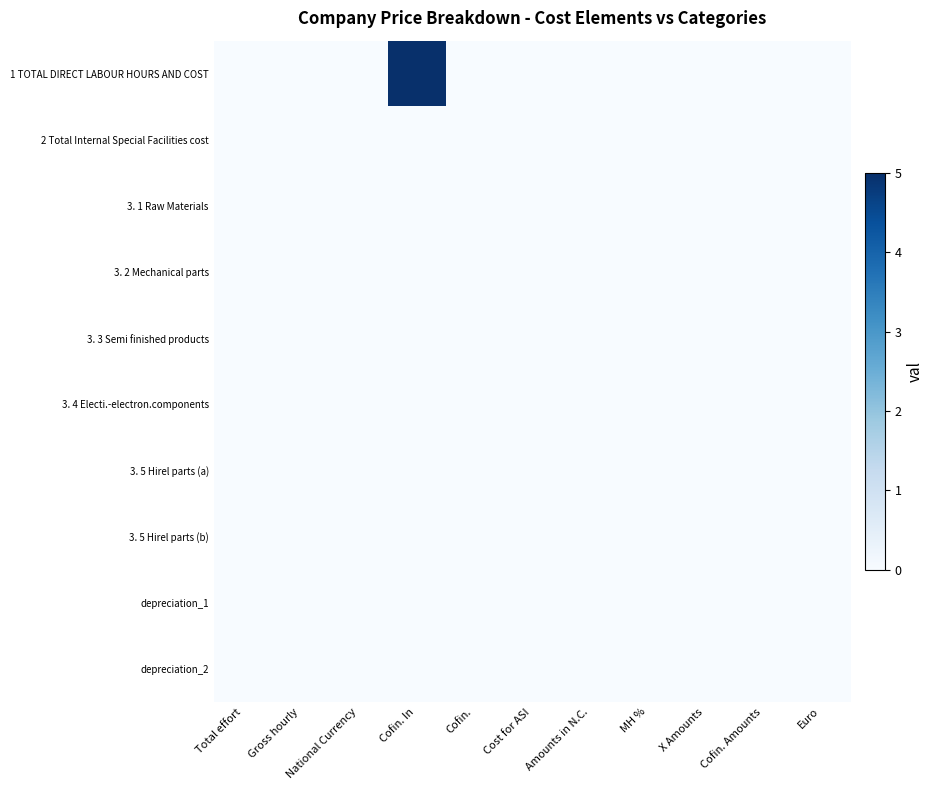

At Amounts in N.C., list the series in order from largest to smallest.

1 TOTAL DIRECT LABOUR HOURS AND COST, 2 Total Internal Special Facilities cost, 3. 1 Raw Materials, 3. 2 Mechanical parts, 3. 3 Semi finished products, 3. 4 Electi.-electron.components, 3. 5 Hirel parts (a), 3. 5 Hirel parts (b), depreciation_1, depreciation_2